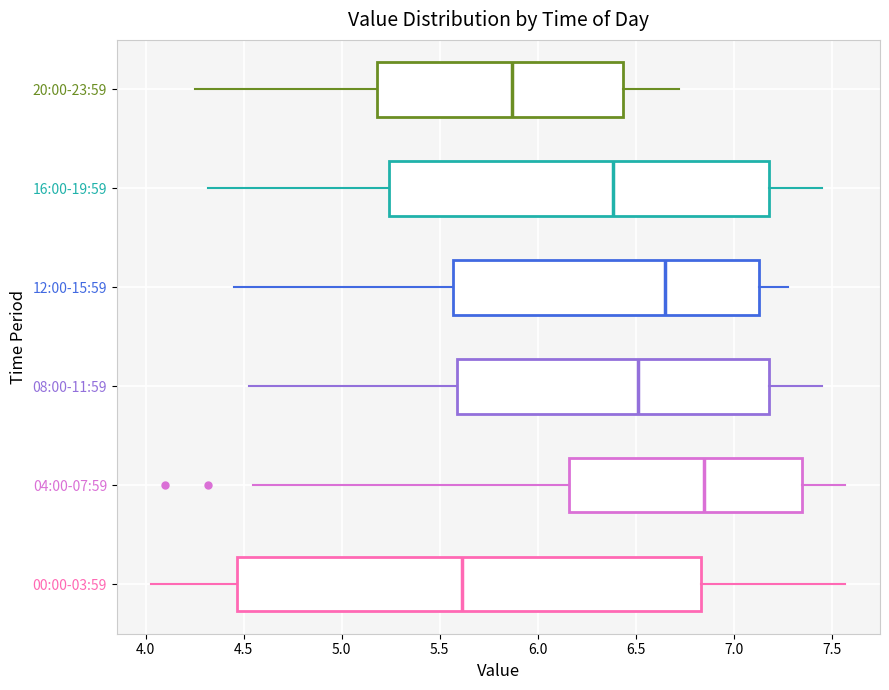

Which box's median line is the furthest to the right?

04:00-07:59